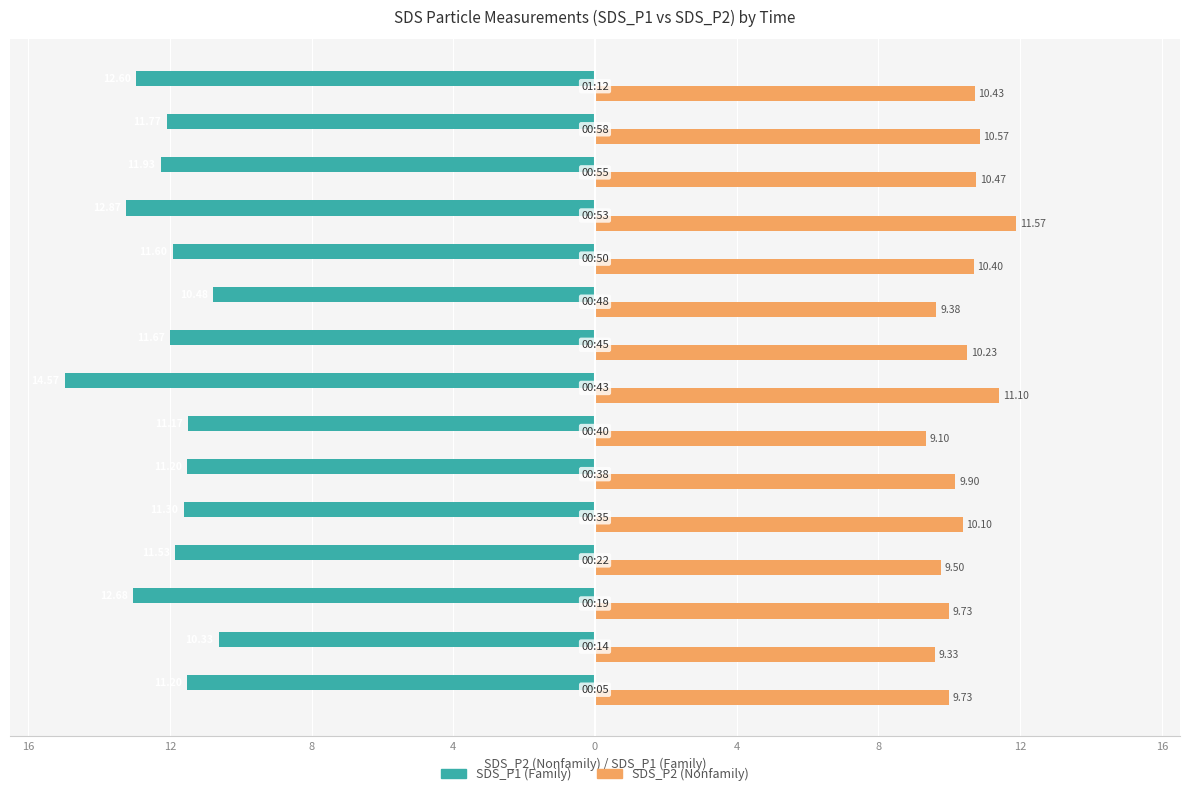

What are all the series names shown in the legend?

SDS_P1 (Family), SDS_P2 (Nonfamily)